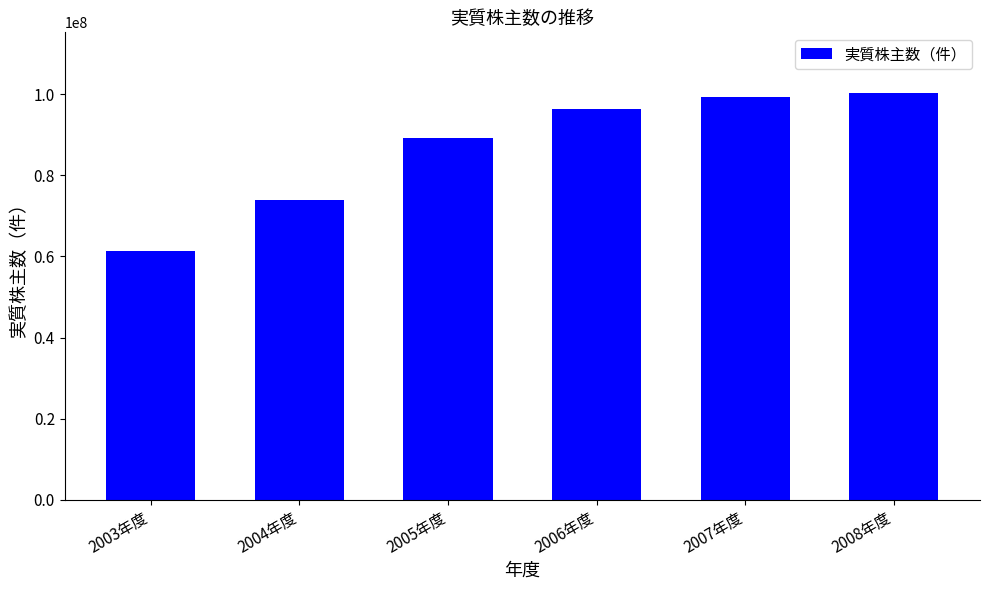

What value does the data have at 2005年度?

89174485